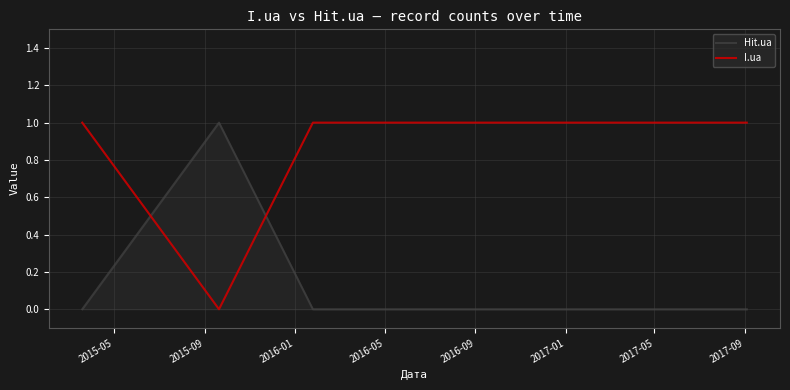

True or false: I.ua and Hit.ua intersect in this chart.

True